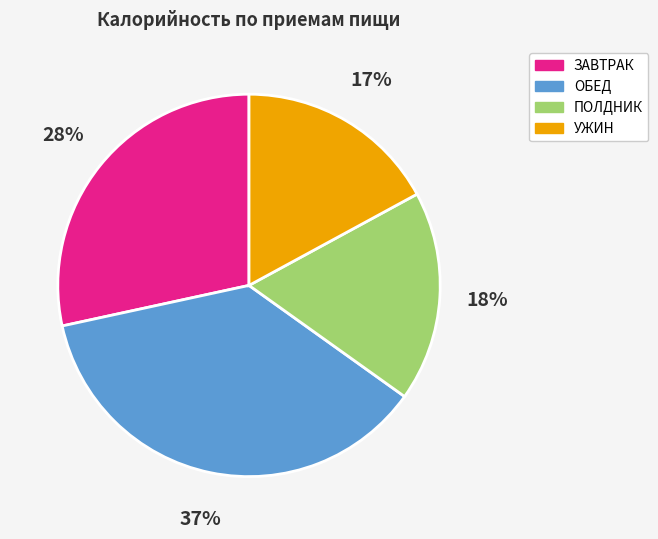

Rank the categories by value from highest to lowest.

ОБЕД, ЗАВТРАК, ПОЛДНИК, УЖИН